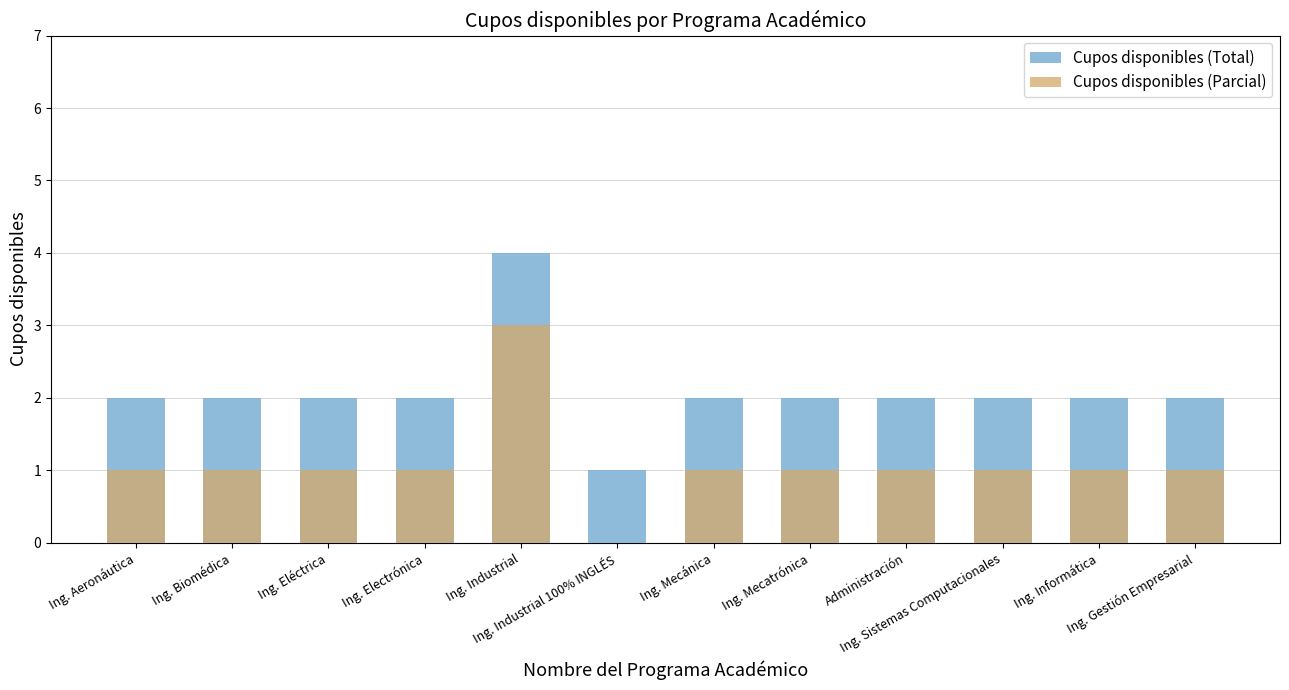

Which category has the lowest value in the Cupos disponibles (Parcial) series?

Ing. Industrial 100% INGLÉS